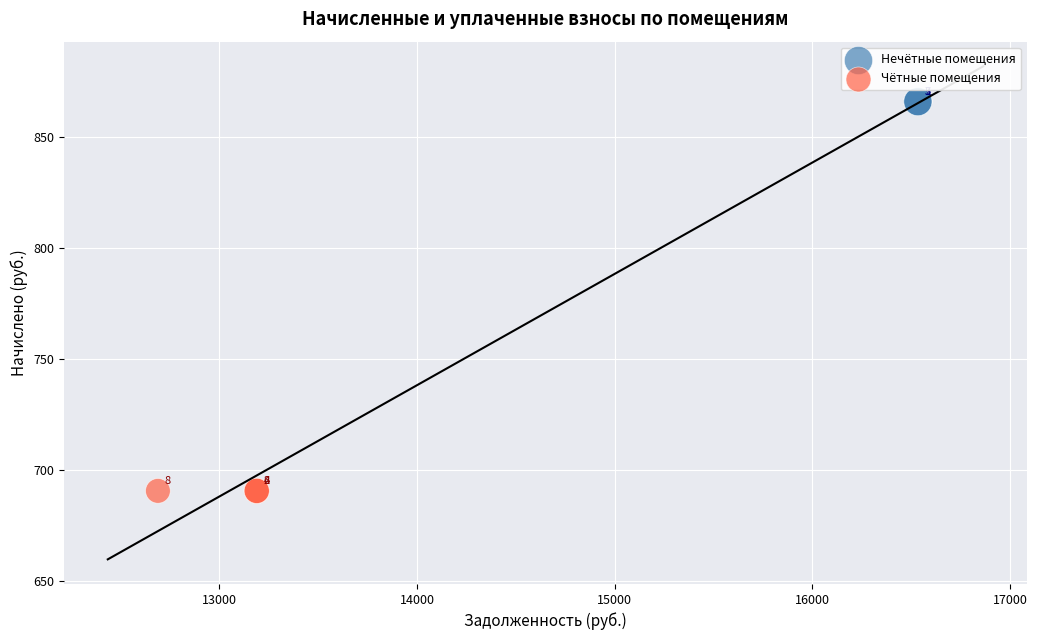

Which series contains the lowest Y value?

Чётные помещения